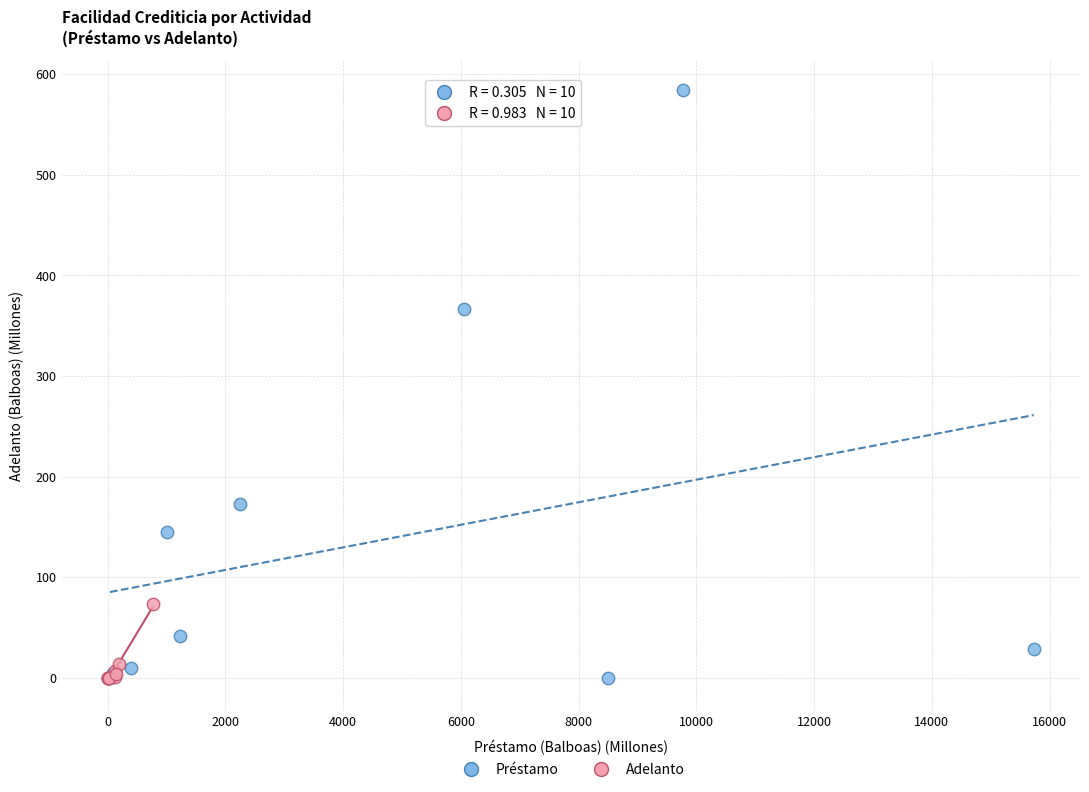

Which series has the widest spread of Y values?

Préstamo